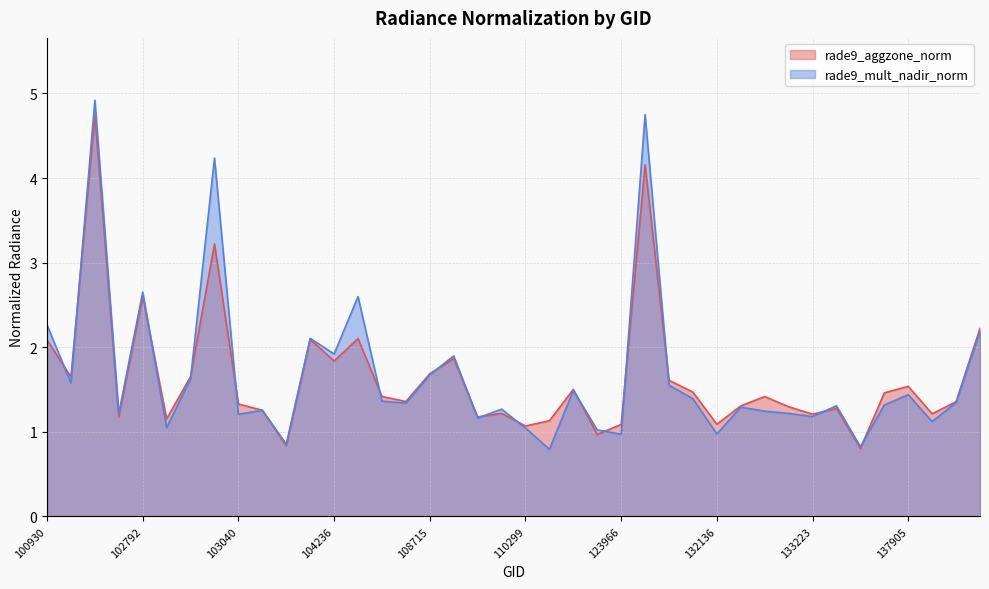

List the series in order of their overall mean, highest first.

rade9_mult_nadir_norm, rade9_aggzone_norm